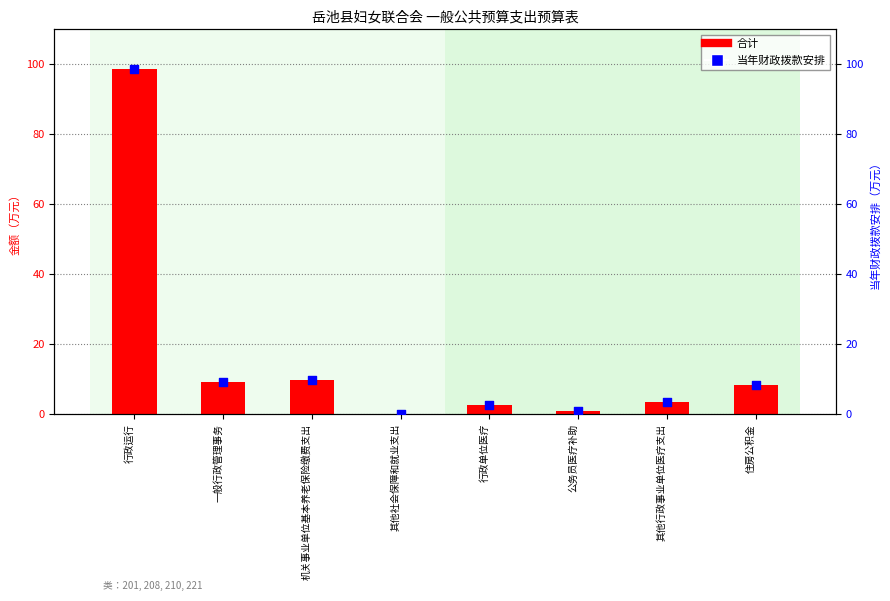

At which category is the sum across all series the highest?

行政运行